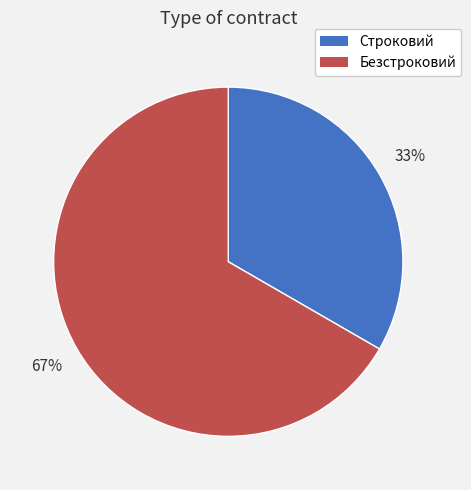

Which has a higher value, Безстроковий or Строковий?

Безстроковий